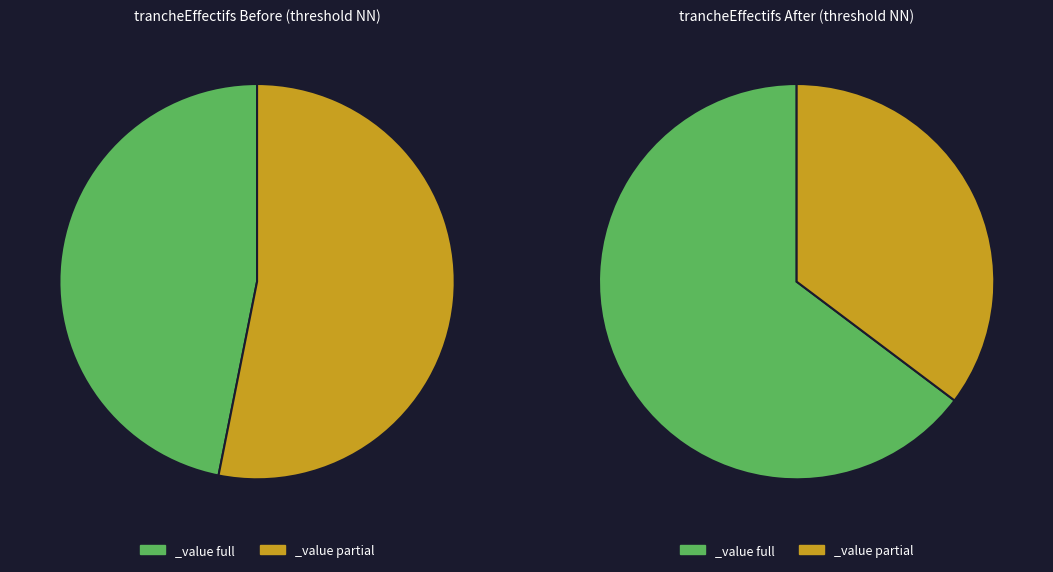

Is it true that 12 is 11% of the pie?

False